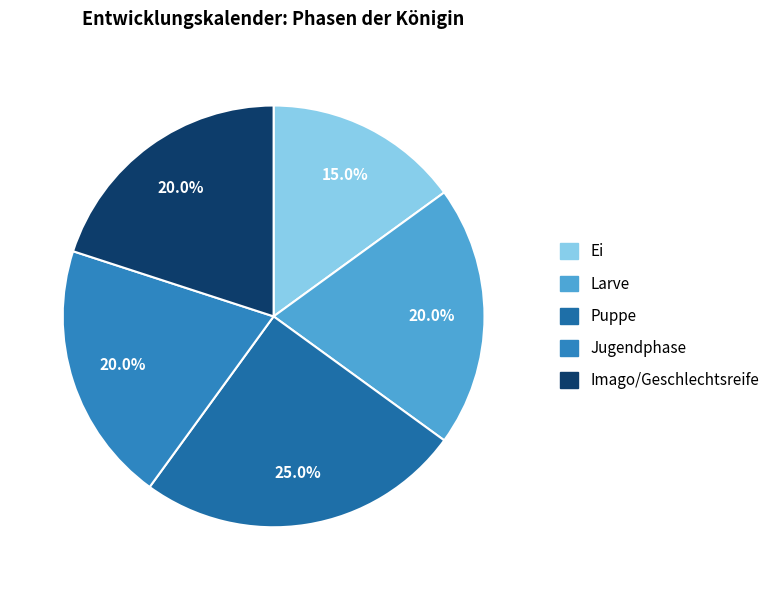

Do Jugendphase and Imago/Geschlechtsreife together represent more than half of the pie?

No